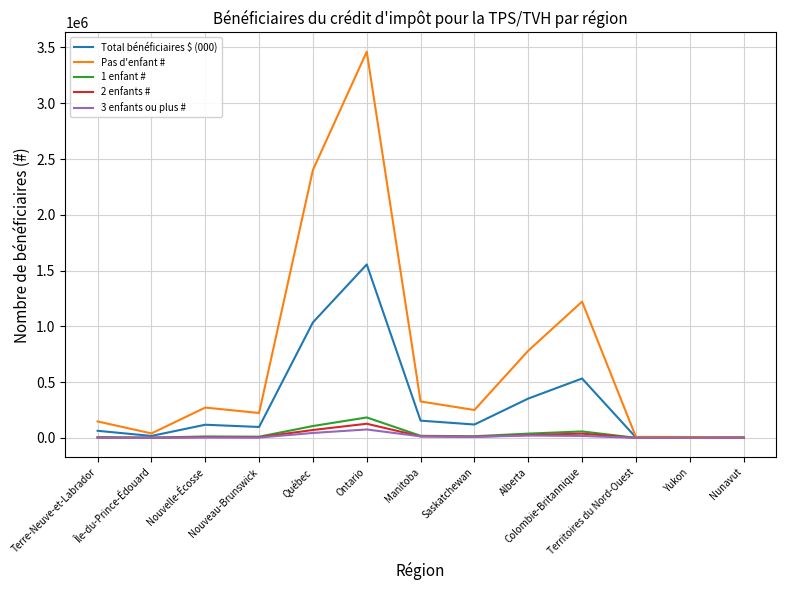

What is the sum of the Total bénéficiaires $ (000) values at Saskatchewan and Alberta?

472595